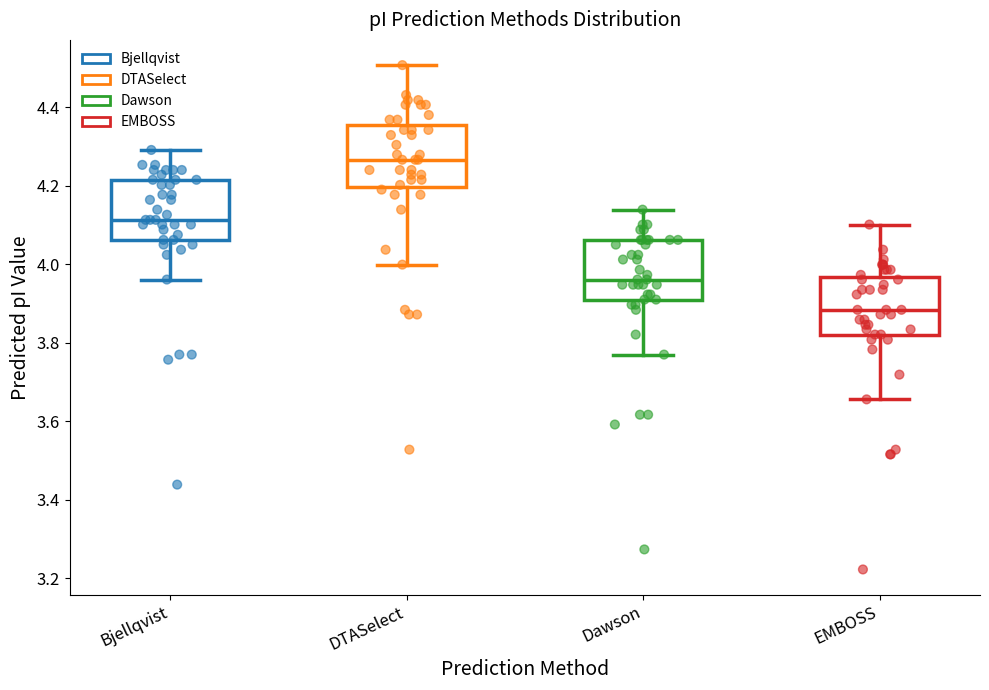

Which box's median line is the highest?

DTASelect